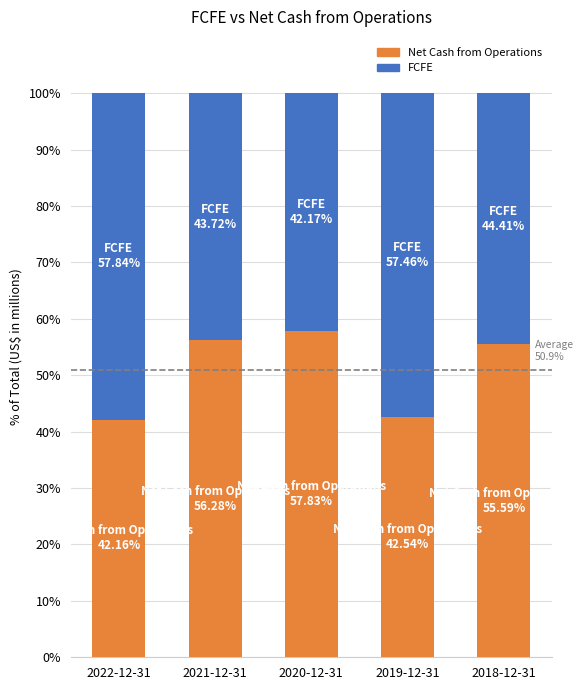

What is the difference between the maximum and second lowest values in the Net Cash from Operations series?

15.3